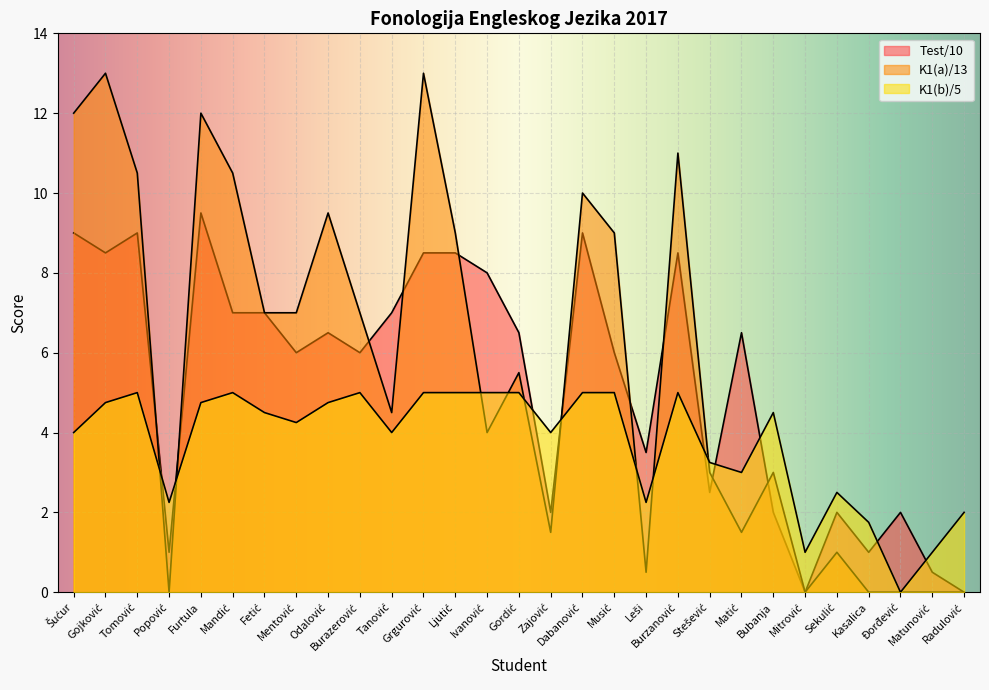

Which series ends up on top after the final intersection of K1(b)/5 and K1(a)/13?

K1(b)/5